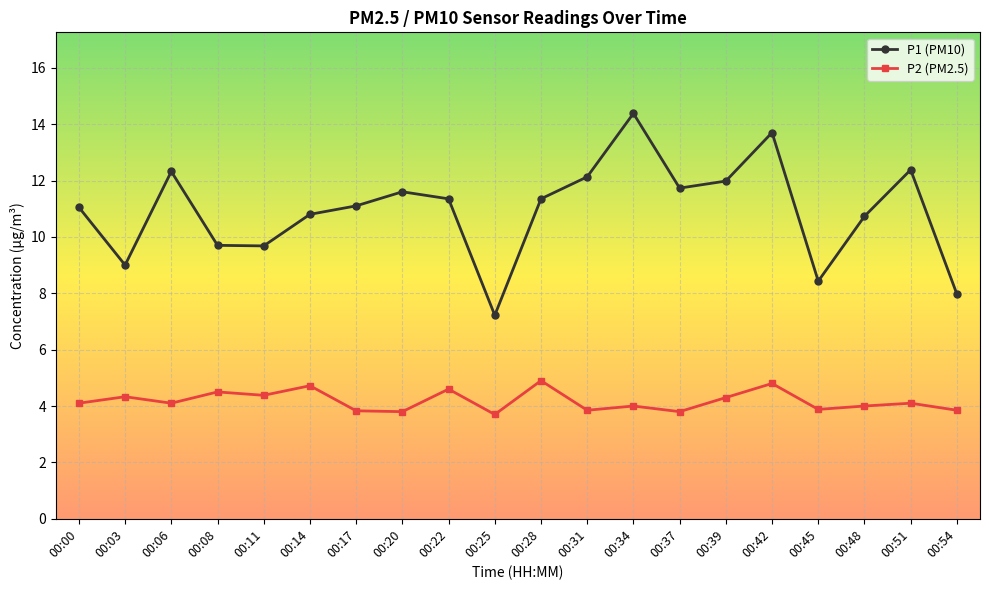

Rank the series at 00:45 from lowest to highest value.

P2 (PM2.5), P1 (PM10)